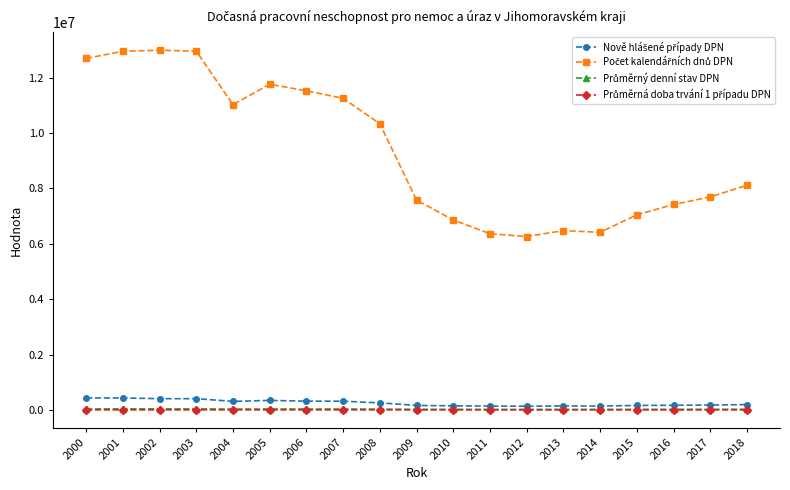

At how many categories does at least one series exceed 5120880?

19